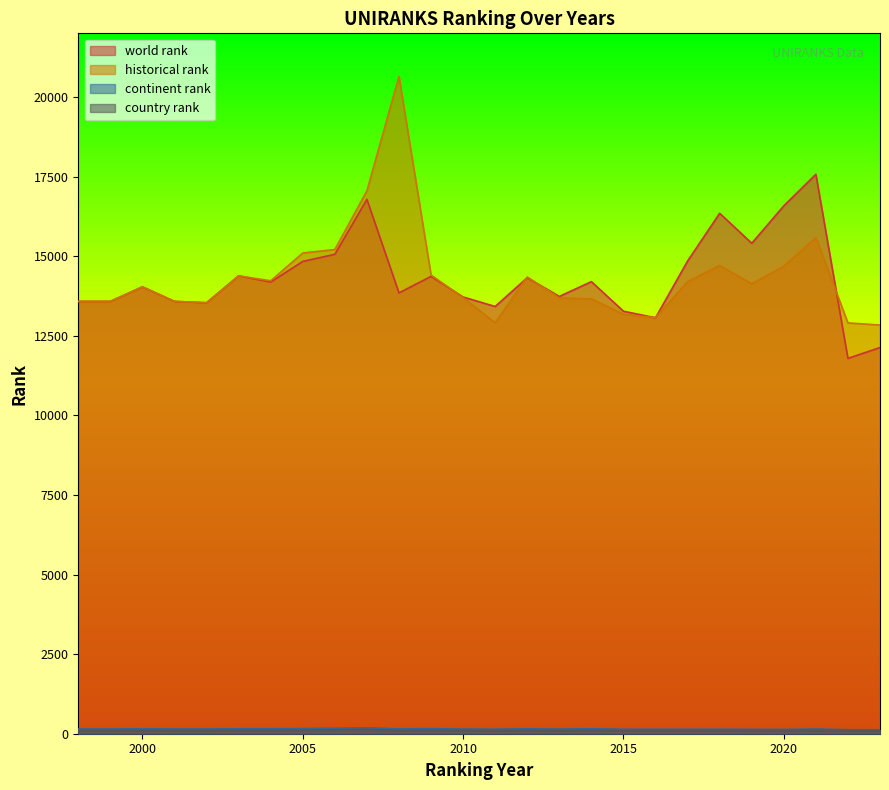

Reading right to left, what are all the values shown in this chart?

world rank: 12130.0	11790.0	17572.0	16581.0	15406.0	16348.0	14848.0	13066.0	13271.0	14201.0	13736.0	14324.0	13420.0	13718.0	14365.0	13847.0	16784.0	15059.0	14836.0	14188.0	14383.0	13537.0	13580.0	14037.0	13580.0	13580.0
continent rank: 128.0	127.0	148.0	136.0	139.0	142.0	141.0	142.0	142.0	157.0	147.0	154.0	144.0	147.0	160.0	151.0	188.0	172.0	162.0	156.0	156.0	149.0	149.0	156.0	149.0	149.0
country rank: 92.0	92.0	106.0	97.0	99.0	99.0	99.0	99.0	96.0	107.0	101.0	107.0	98.0	101.0	107.0	103.0	135.0	121.0	111.0	107.0	106.0	102.0	102.0	106.0	102.0	102.0
historical rank: 12838.0	12903.5	15584.5	14687.0	14132.0	14711.0	14201.5	13070.0	13173.5	13659.0	13690.5	14347.0	12908.0	13696.0	14409.0	20645.0	17053.0	15209.5	15100.0	14227.0	14383.0	13537.0	13580.0	14037.0	13580.0	13580.0